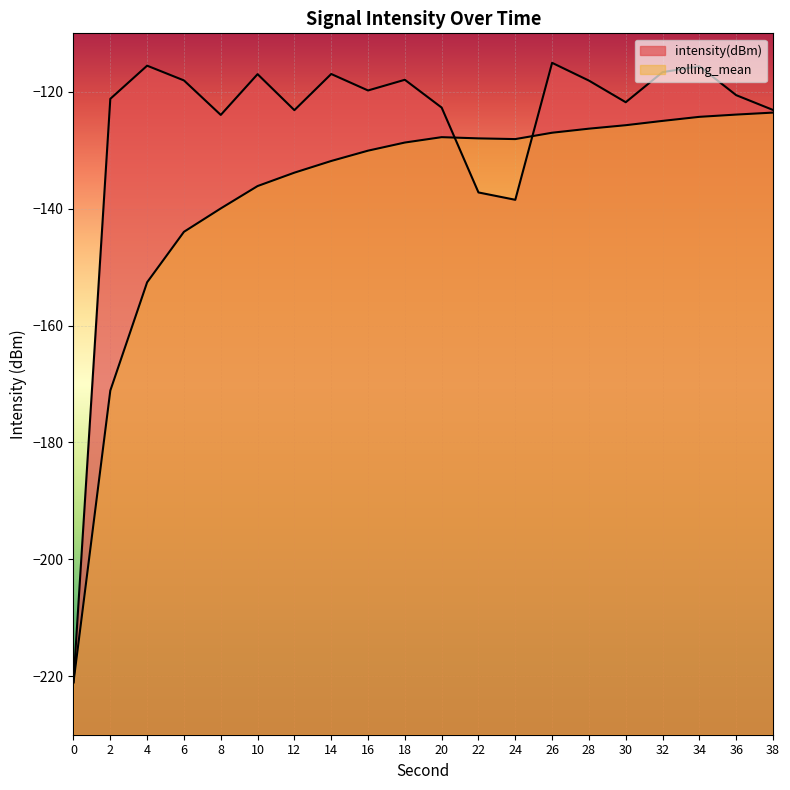

Reading left to right, list all the values displayed in this chart.

intensity(dBm): -221.0	-121.2	-115.5	-118.1	-124.0	-117.0	-123.1	-117.0	-119.8	-117.9	-122.7	-137.2	-138.5	-115.0	-118.1	-121.8	-116.6	-115.6	-120.6	-123.1
rolling_mean: -221.0	-171.1	-152.6	-144.0	-140.0	-136.1	-133.8	-131.8	-130.1	-128.7	-127.8	-128.0	-128.1	-127.0	-126.3	-125.7	-125.0	-124.3	-123.9	-123.6